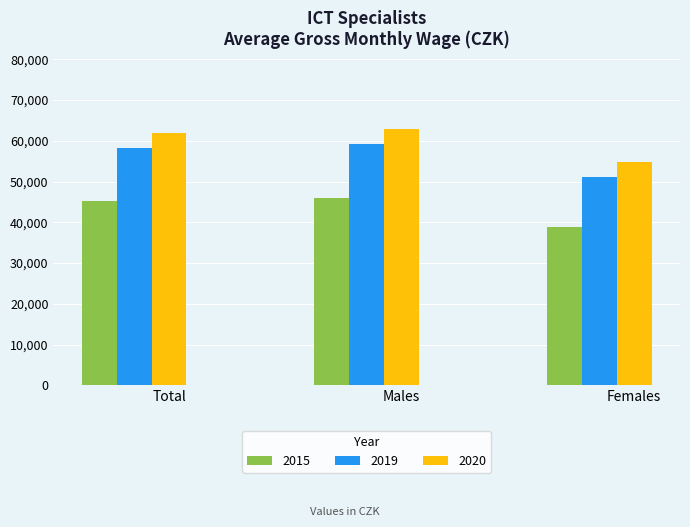

What is the difference between the highest and lowest values at Total?

16666.3